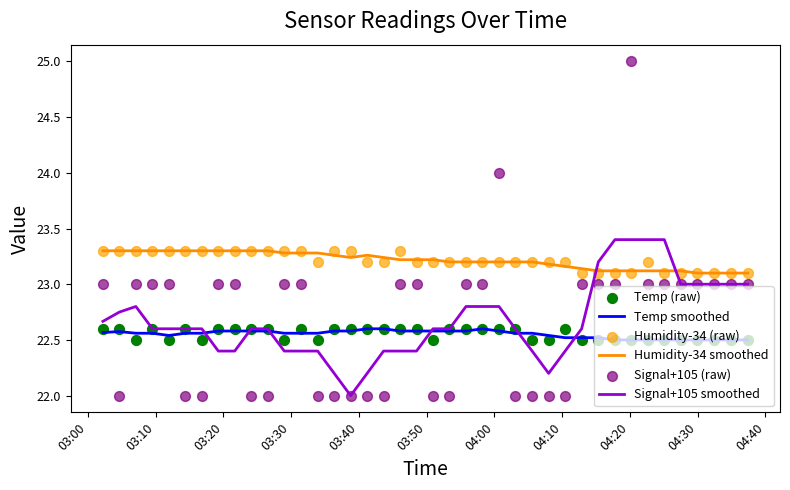

What are all the series names shown in the legend?

Temp smoothed, Humidity-34 smoothed, Signal+105 smoothed, Temp (raw), Humidity-34 (raw), Signal+105 (raw)